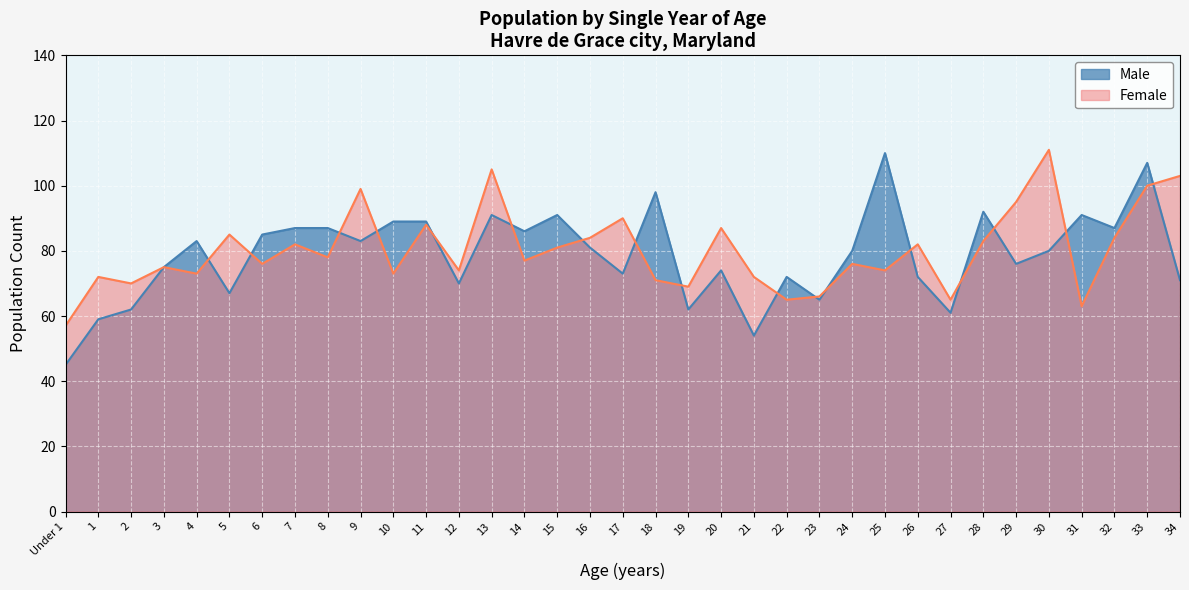

What is the label of the 35th point from the right?

Under 1